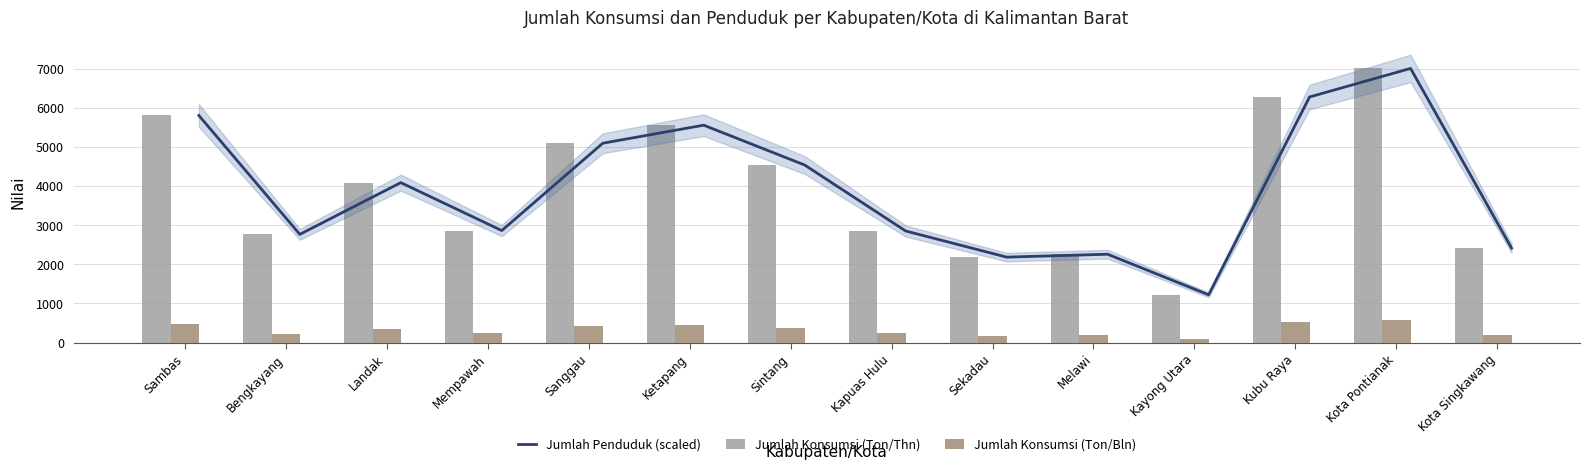

What is the highest value of the Jumlah Penduduk (scaled) series?

7009.8